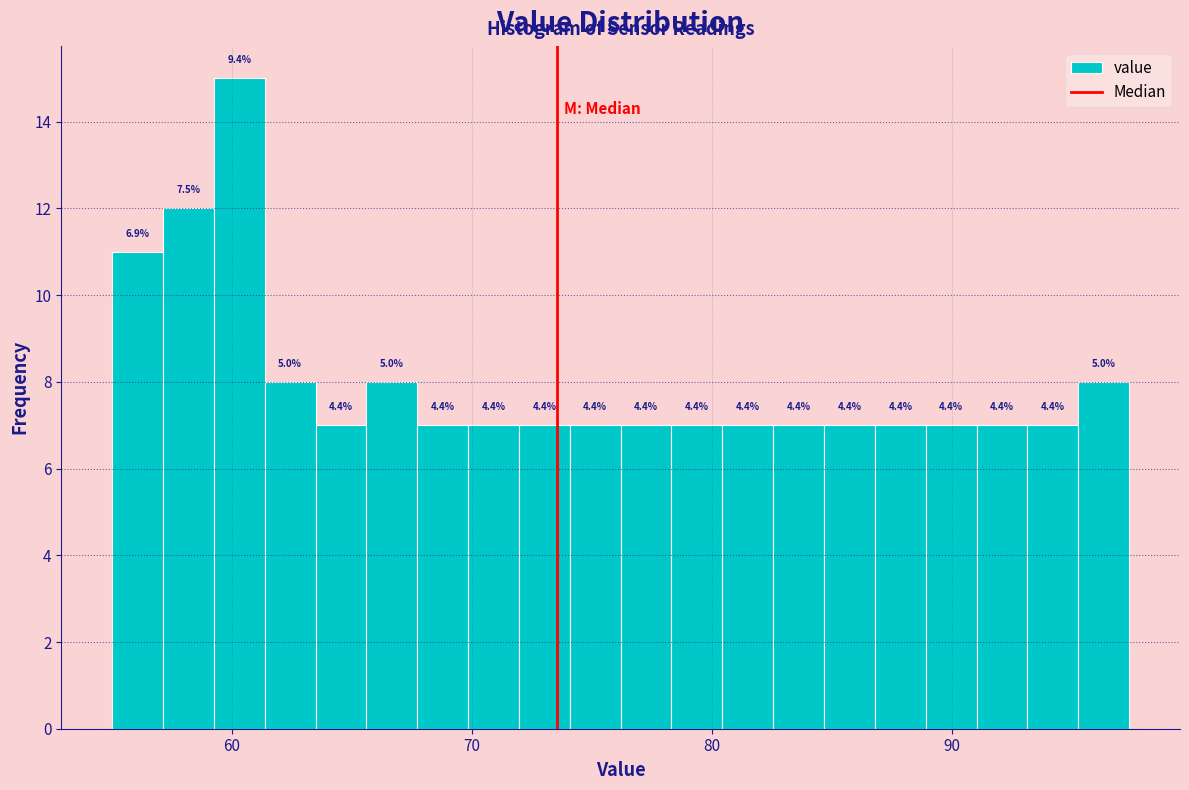

Around what value on the x-axis is the tallest bar? Give the approximate position of its centre, as read against the axis.

60